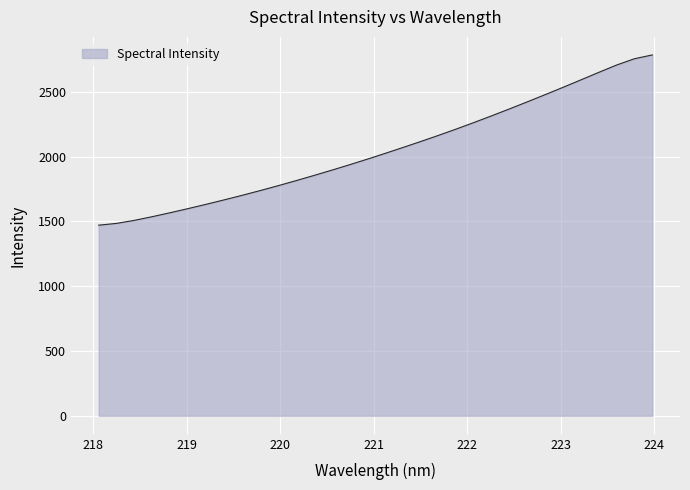

What is the greatest value displayed?

2783.8